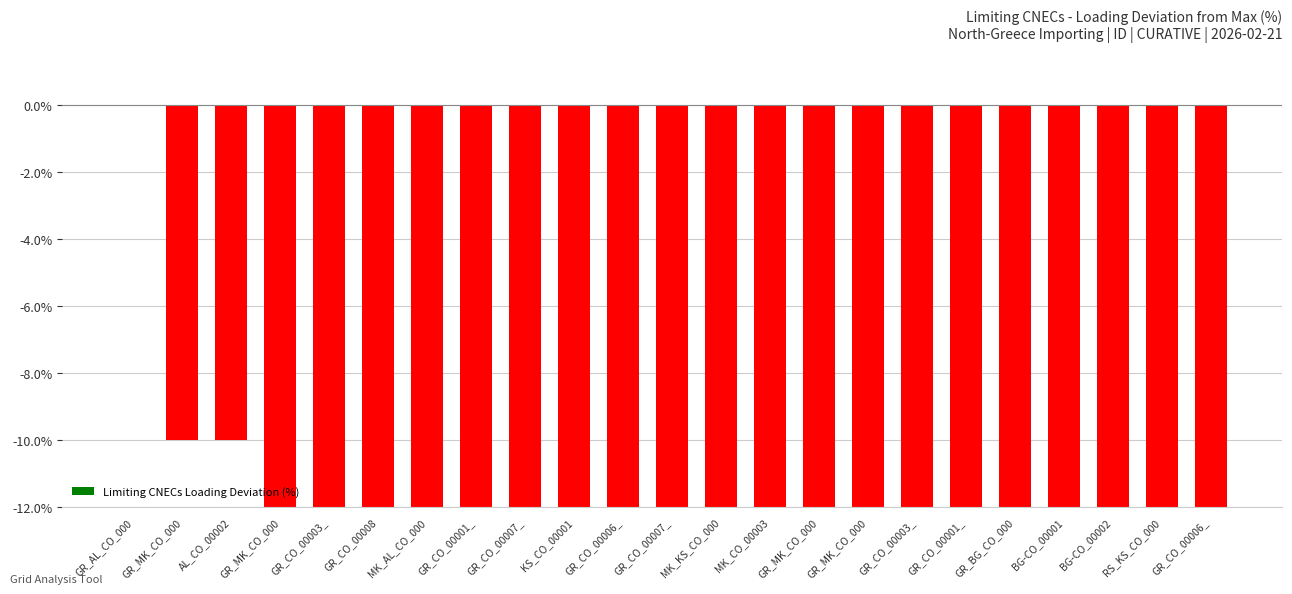

What is the sum of the values at GR_CO_00006_ and GR_CO_00007_?

-40